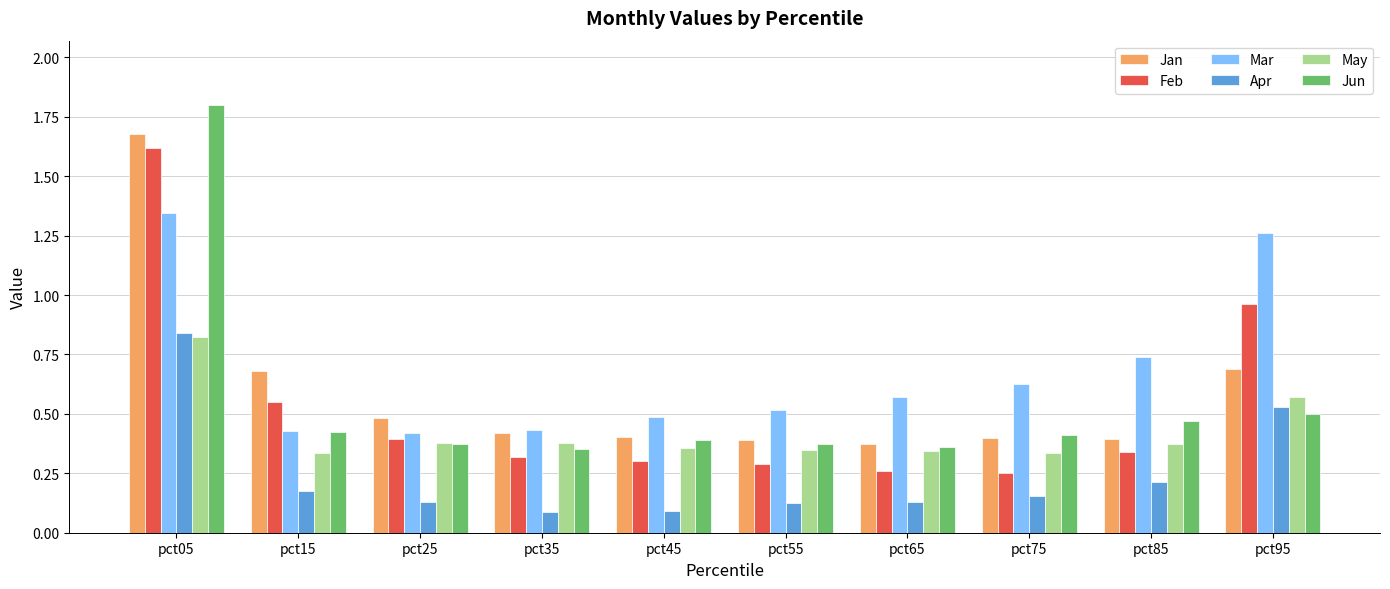

Which series has the largest range (max minus min)?

Jun